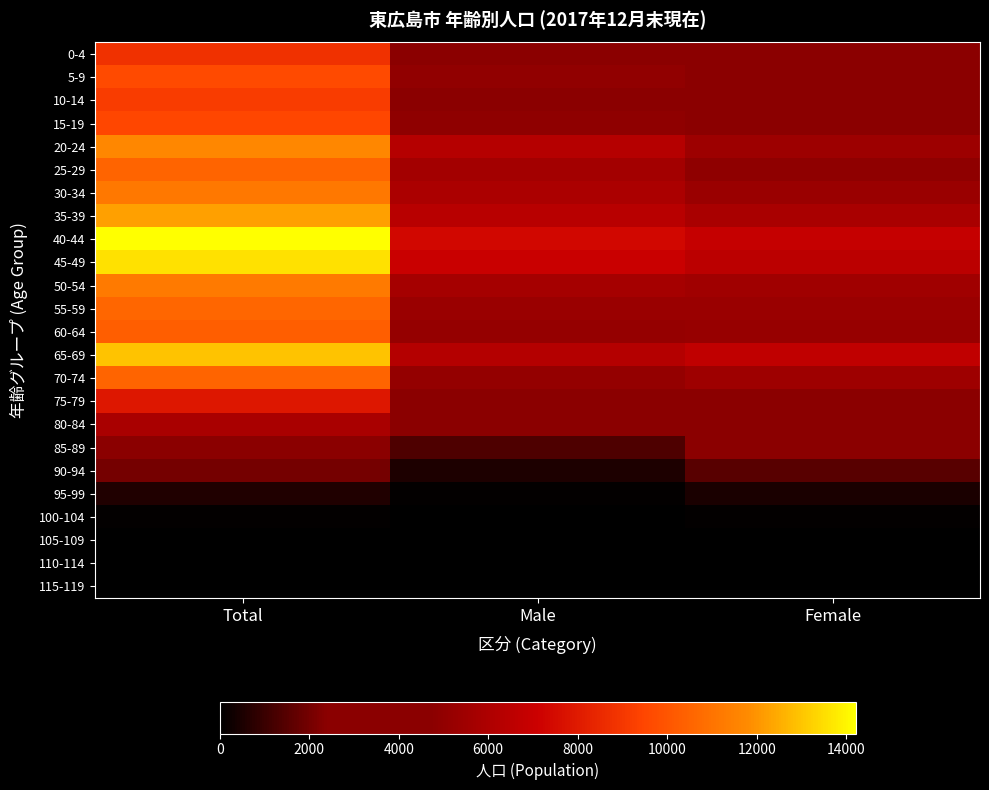

Reading right to left, transcribe all the data shown in this chart.

0-4: Female=4239	Male=4563	Total=8802
5-9: Female=4657	Male=4950	Total=9607
10-14: Female=4512	Male=4678	Total=9190
15-19: Female=4597	Male=4938	Total=9535
20-24: Female=5403	Male=6301	Total=11704
25-29: Female=4887	Male=5630	Total=10517
30-34: Female=5288	Male=5904	Total=11192
35-39: Female=5876	Male=6389	Total=12265
40-44: Female=6873	Male=7336	Total=14209
45-49: Female=6546	Male=7019	Total=13565
50-54: Female=5516	Male=5696	Total=11212
55-59: Female=5315	Male=5274	Total=10589
60-64: Female=5181	Male=5135	Total=10316
65-69: Female=6703	Male=6249	Total=12952
70-74: Female=5449	Male=5051	Total=10500
75-79: Female=4218	Male=3665	Total=7883
80-84: Female=3396	Male=2474	Total=5870
85-89: Female=2672	Male=1345	Total=4017
90-94: Female=1501	Male=511	Total=2012
95-99: Female=495	Male=111	Total=606
100-104: Female=87	Male=15	Total=102
105-109: Female=4	Male=0	Total=4
110-114: Female=0	Male=0	Total=0
115-119: Female=0	Male=0	Total=0